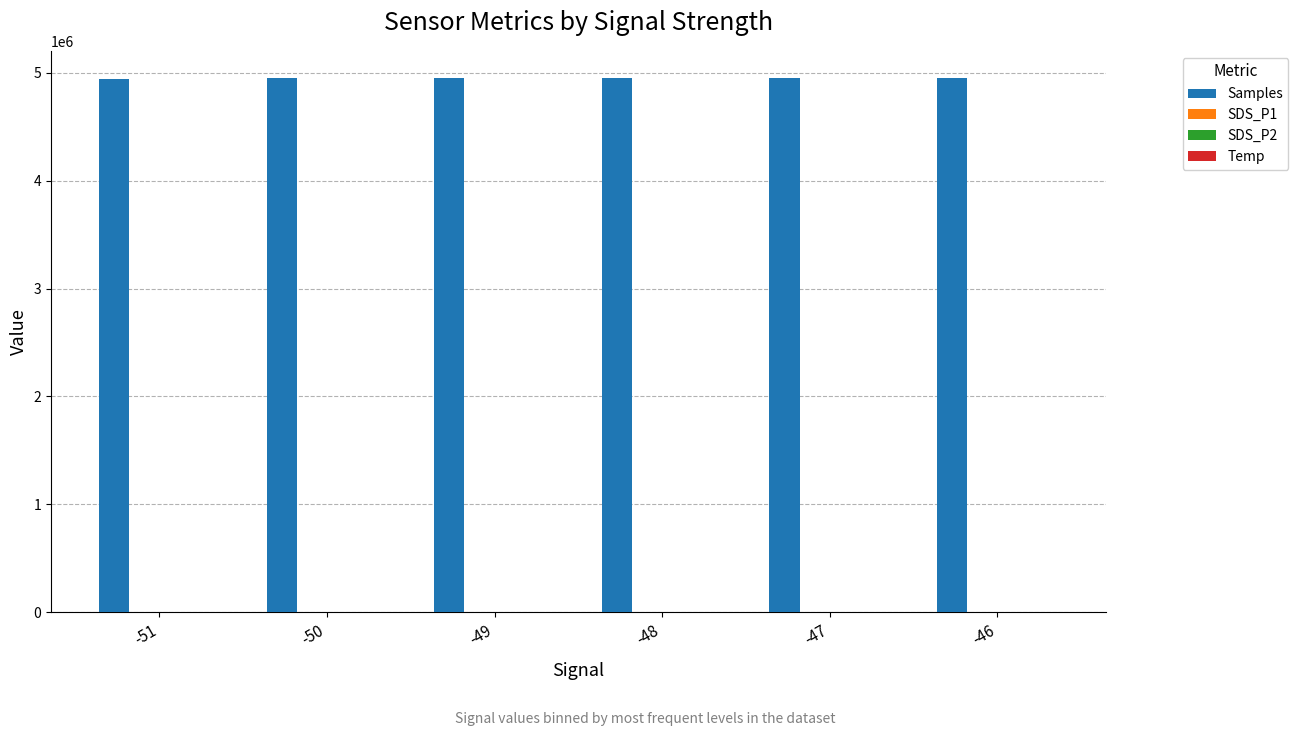

Which series has the largest total across all categories?

Samples